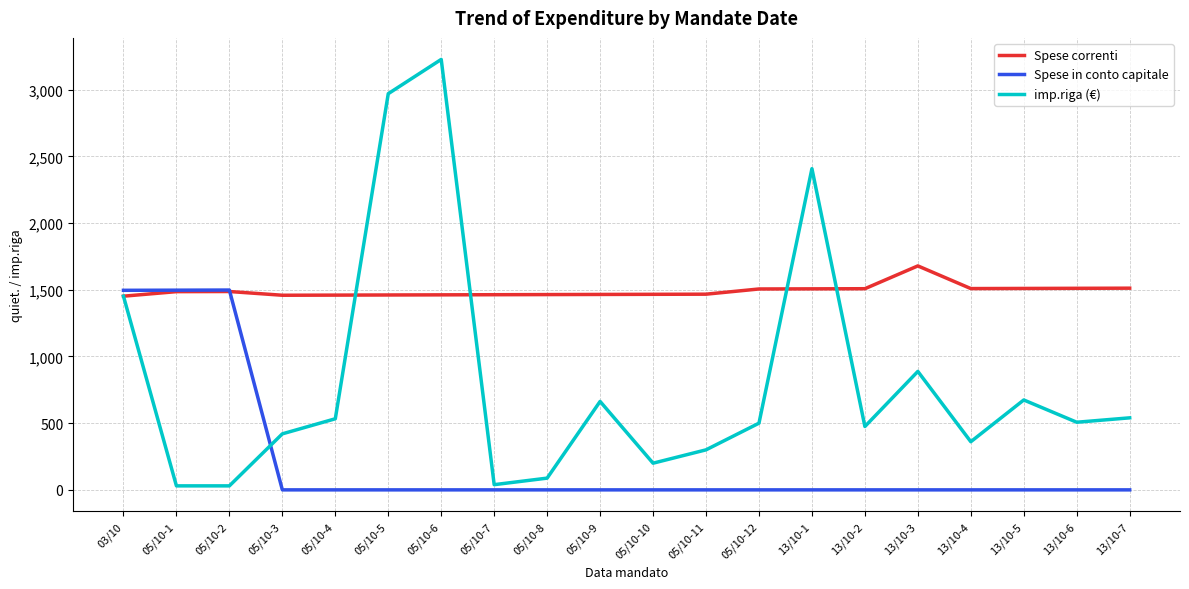

What position from the right is 05/10-7?

13